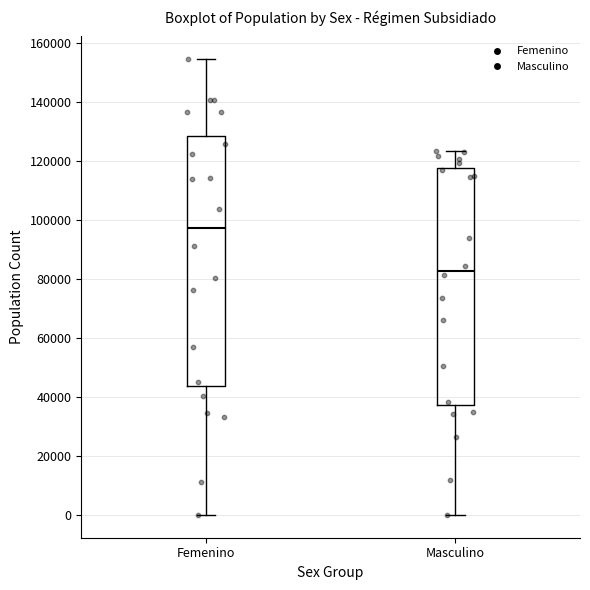

Where does the upper whisker of the box for Masculino end on the y-axis? The values are not printed on the chart, so give them approximately, as read against the axis.

124000